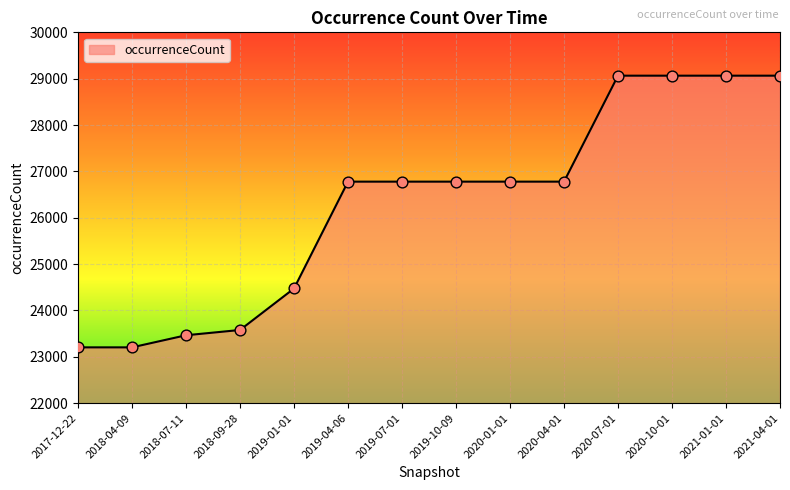

Between 2018-04-09 and 2019-04-06, which is larger?

2019-04-06